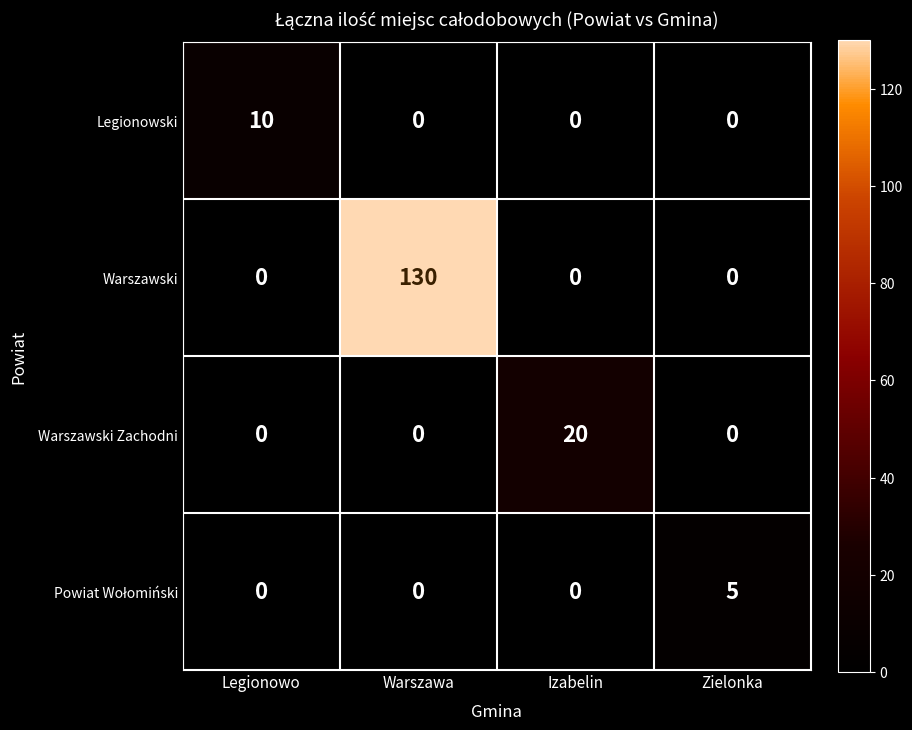

What value does the Warszawski Zachodni series have at Izabelin, to the nearest 5?

20